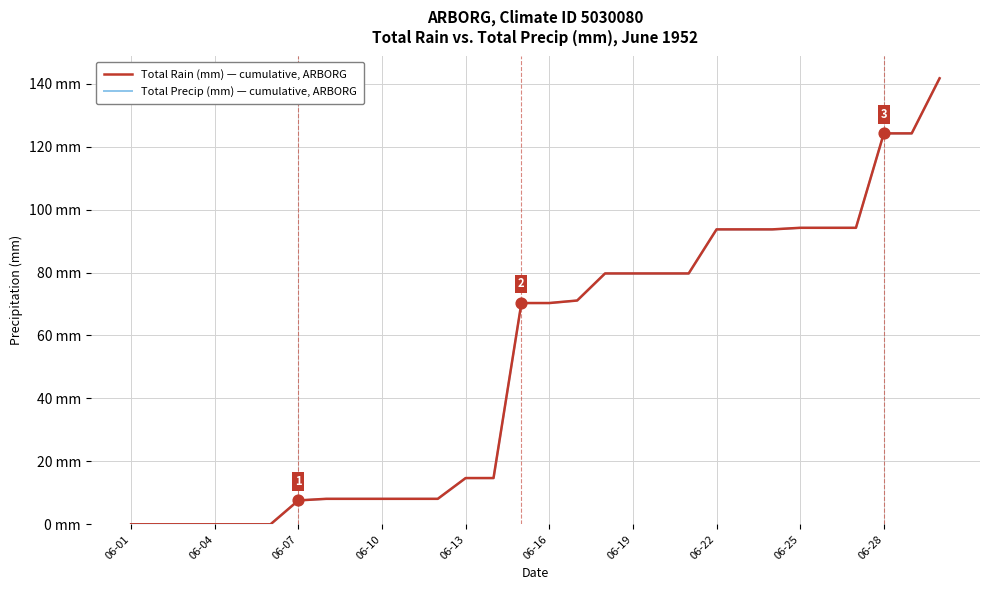

Which series reaches the maximum Y coordinate?

Total Rain (mm) — cumulative, ARBORG